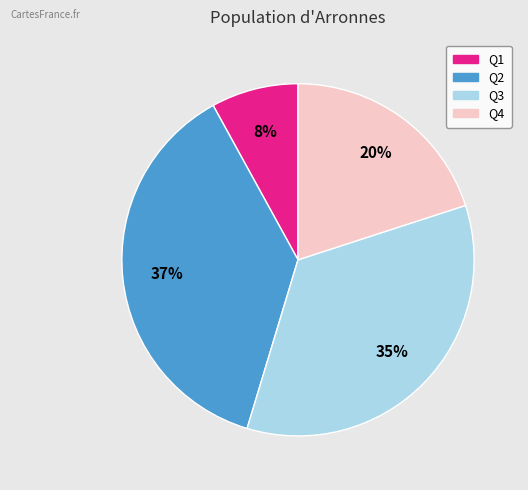

What is the ratio of the value at Q4 to the value at Q1?

2.5